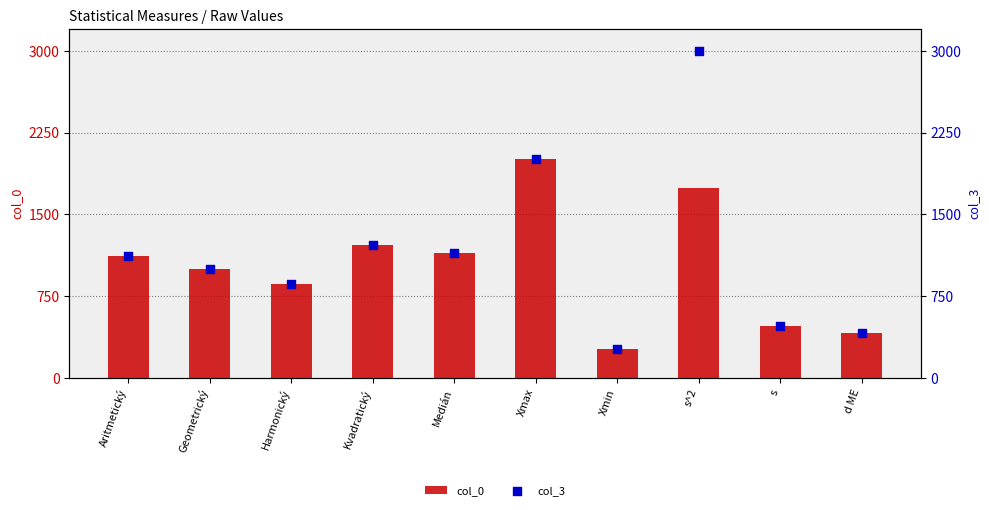

What are all the series names shown in the legend?

col_0, col_3